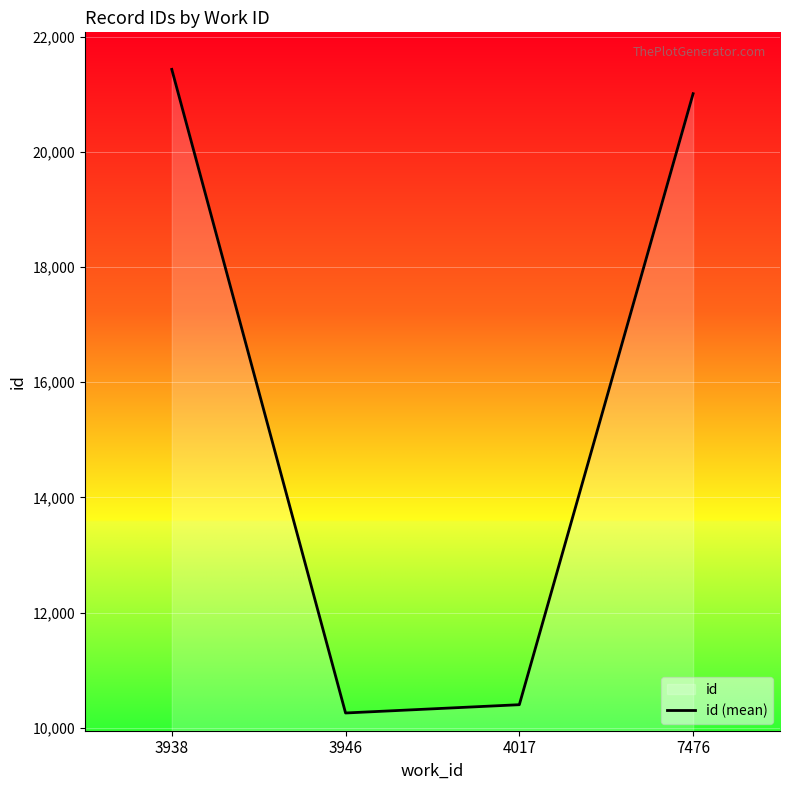

Approximately how many times larger is the value at 3938 compared to 7476?

1.0